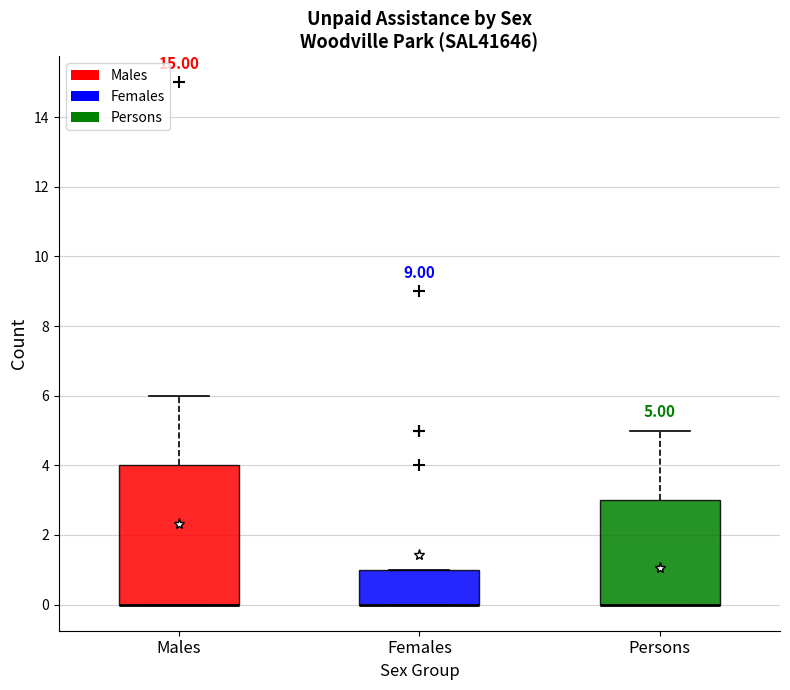

Which box is the tallest, from its lower edge to its upper edge?

Males